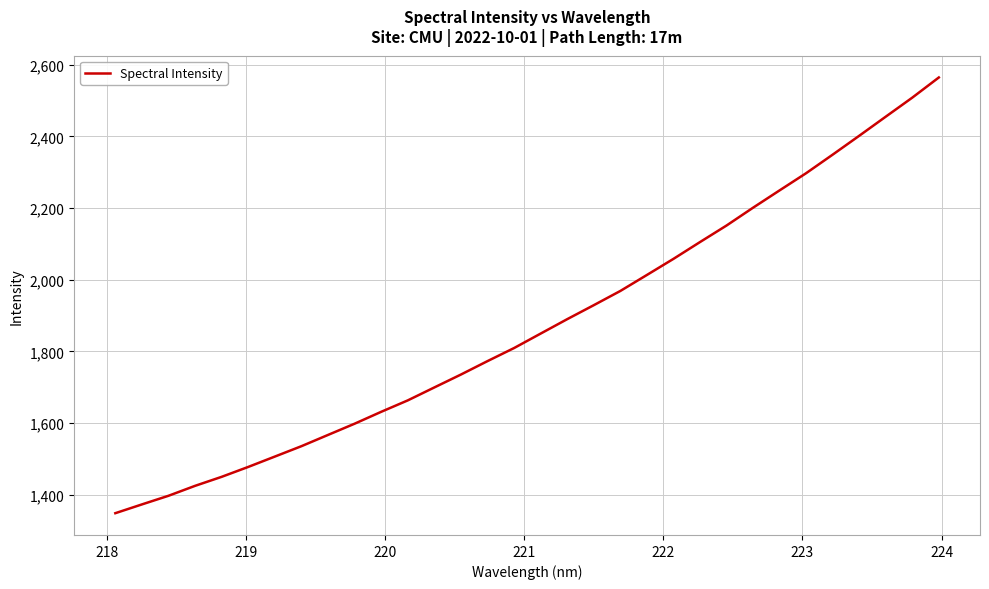

What is the difference between the maximum and minimum values?

1216.6